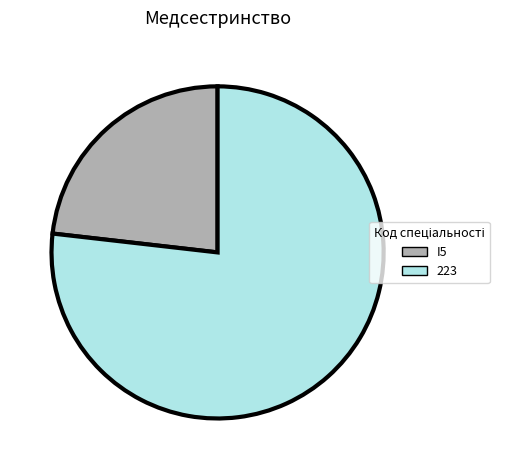

Rank the categories by value from highest to lowest.

223, I5